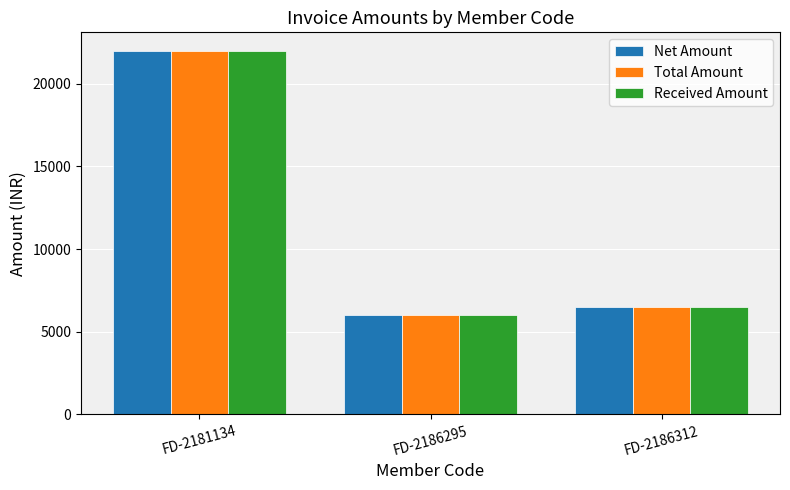

At which category is the sum across all series the highest?

FD-2181134